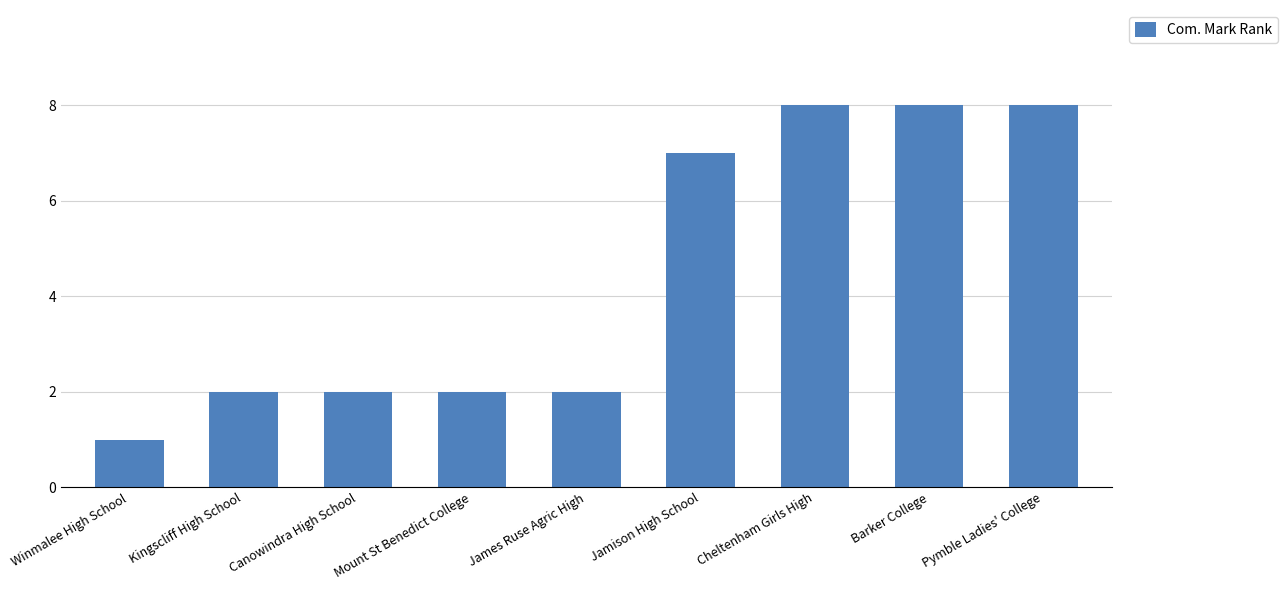

The chart shows a value of 5 at Pymble Ladies' College. True or false?

False